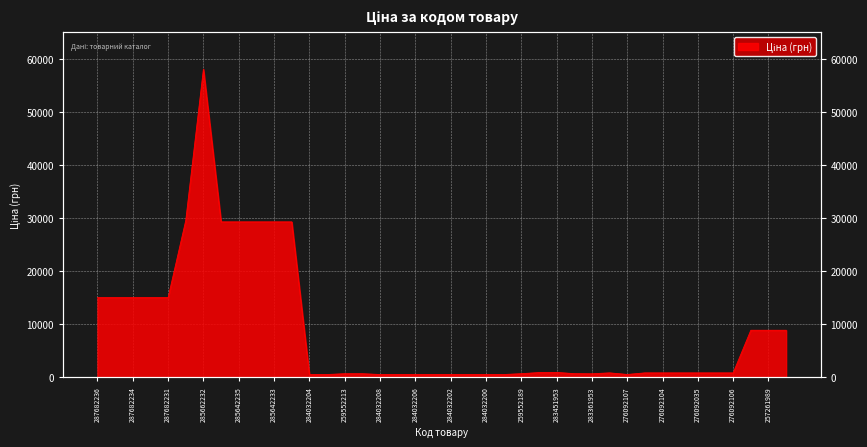

True or false: there are more than 1 points higher than both neighbors.

True